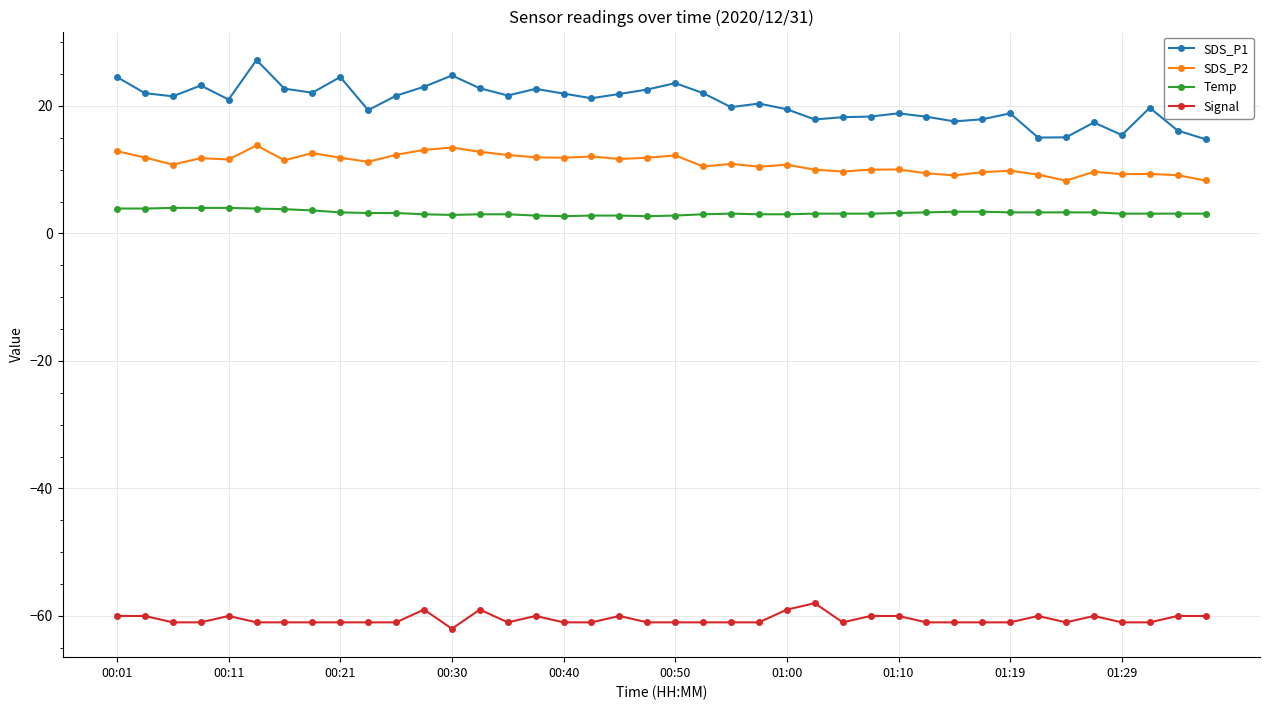

What is the average value of the SDS_P1 series?

20.4